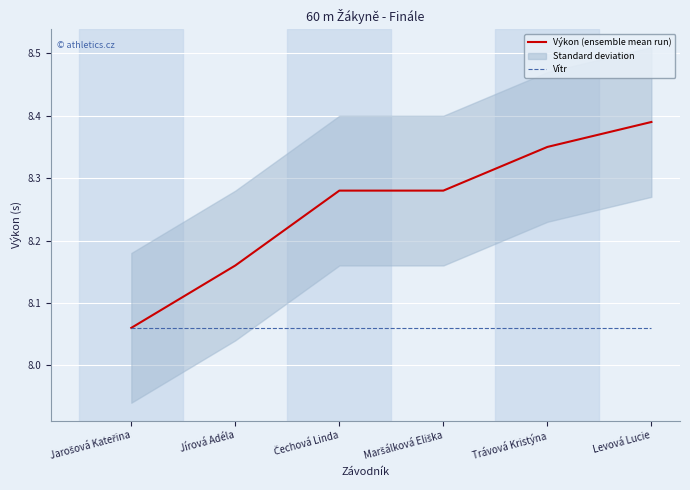

Which series changed the most between Jírová Adéla and Trávová Kristýna?

Výkon (ensemble mean run)